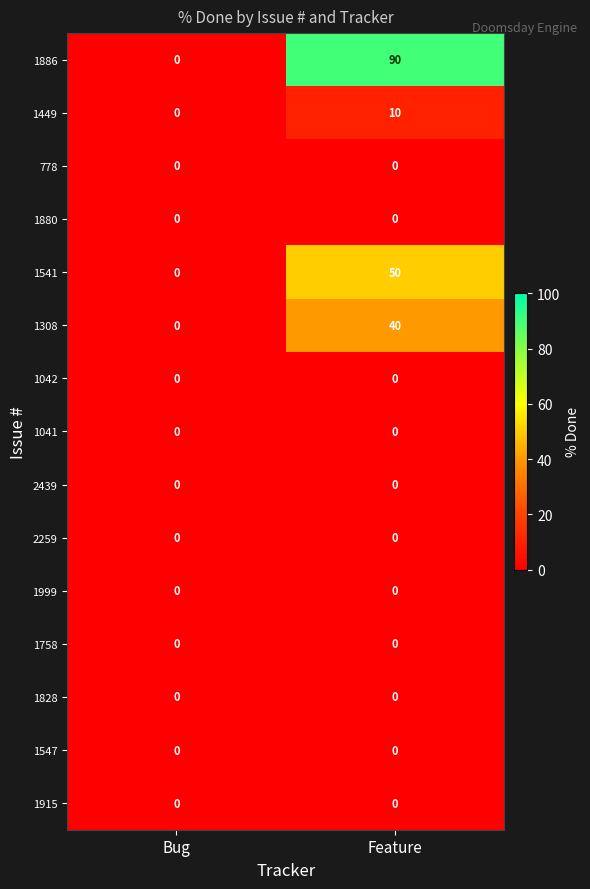

At which category is the sum across all series the highest?

Feature